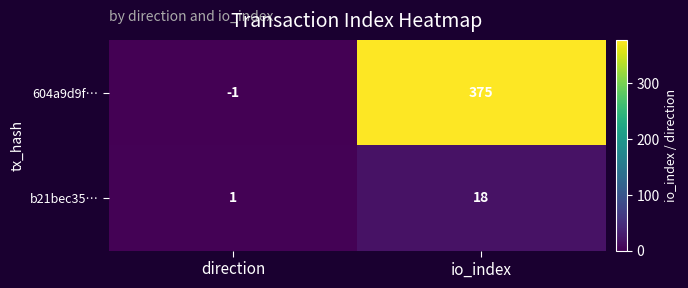

Reading left to right, transcribe all the data shown in this chart.

604a9d9f…: direction=-1	io_index=375
b21bec35…: direction=1	io_index=18